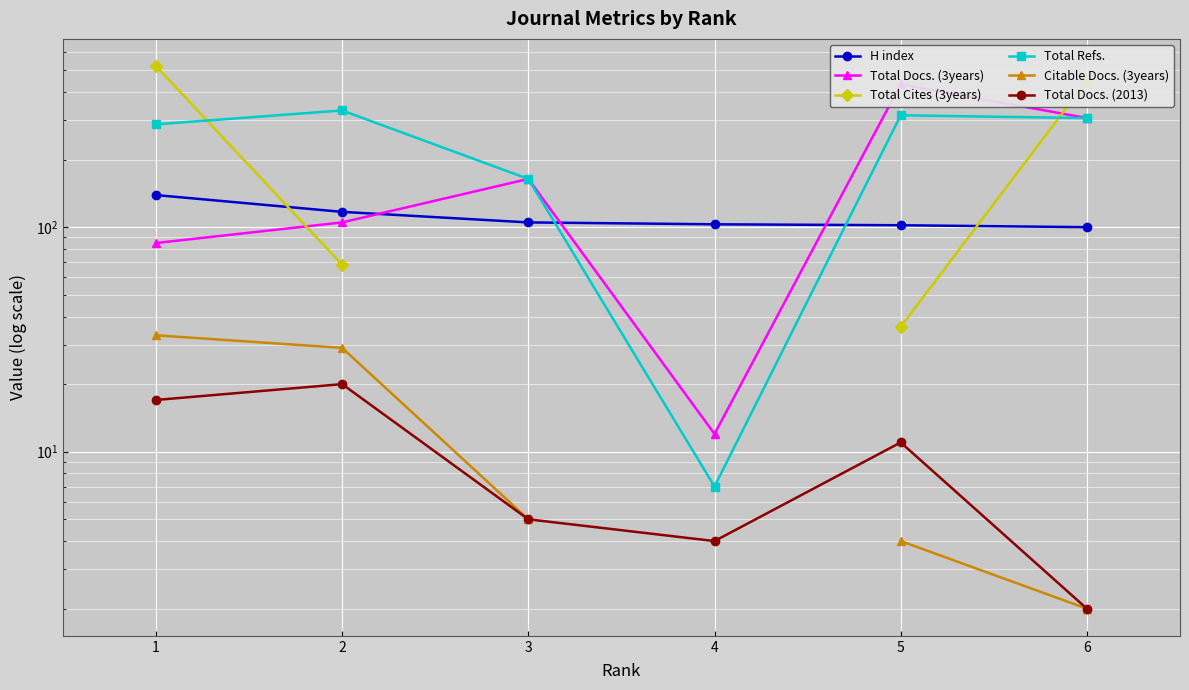

Which category has the highest value in the Total Docs. (2013) series?

2